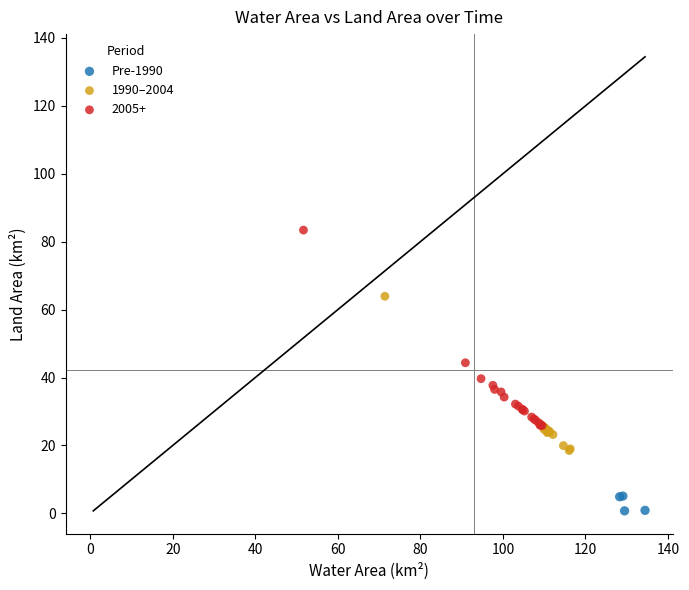

Which series reaches the minimum Y coordinate?

Pre-1990